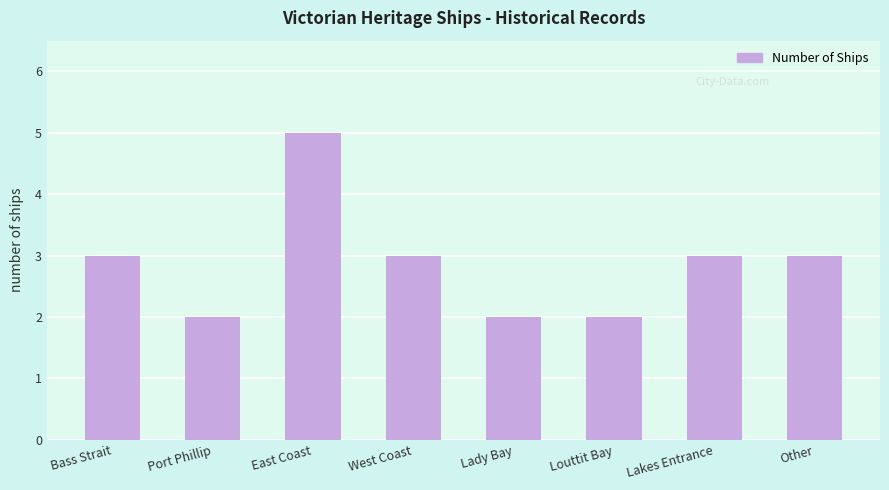

What is the smallest value displayed?

2